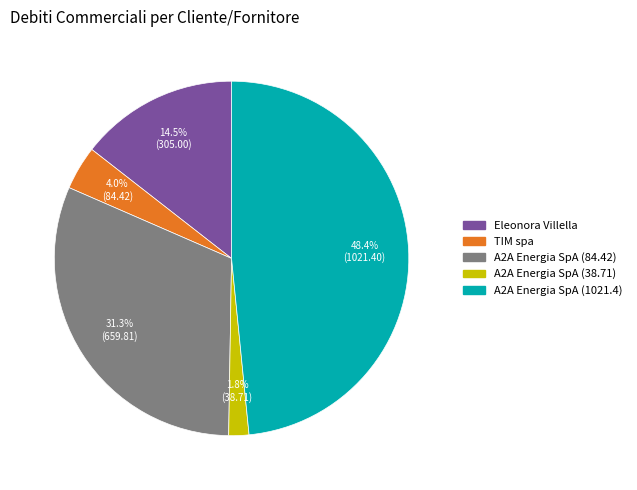

What percentage is the A2A Energia SpA (38.71) slice, to the nearest percent?

2%